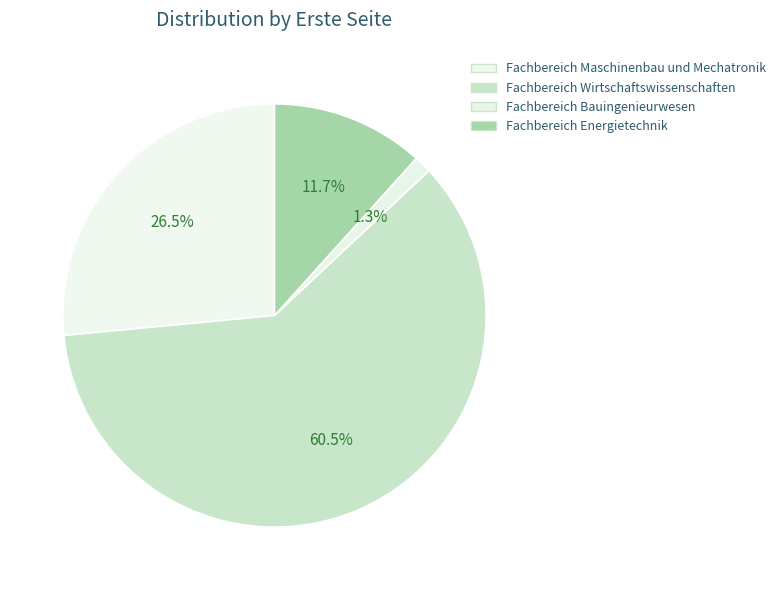

Count the number of slices in the pie.

4